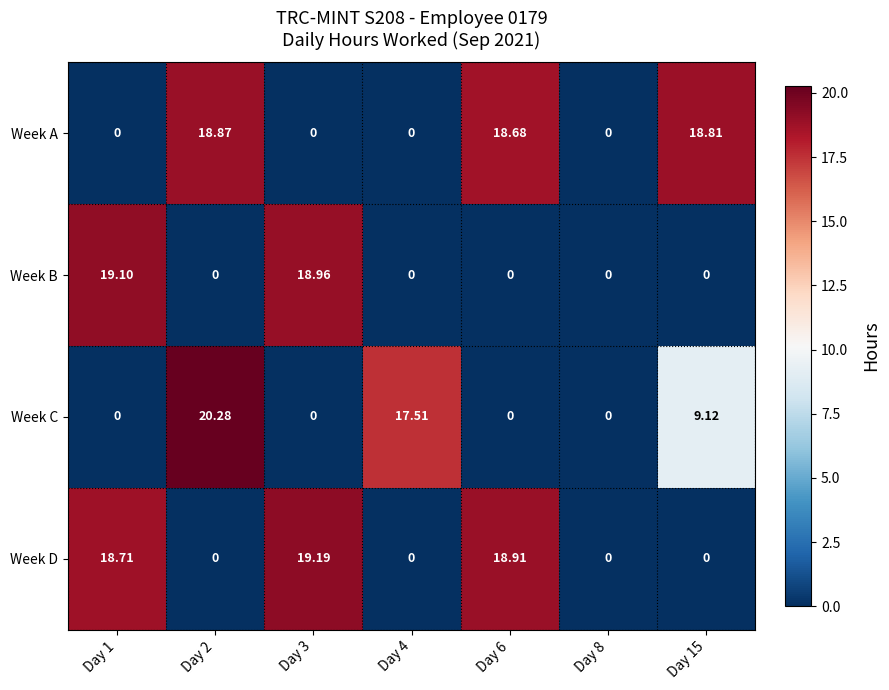

Which series has the widest spread of values?

Week C